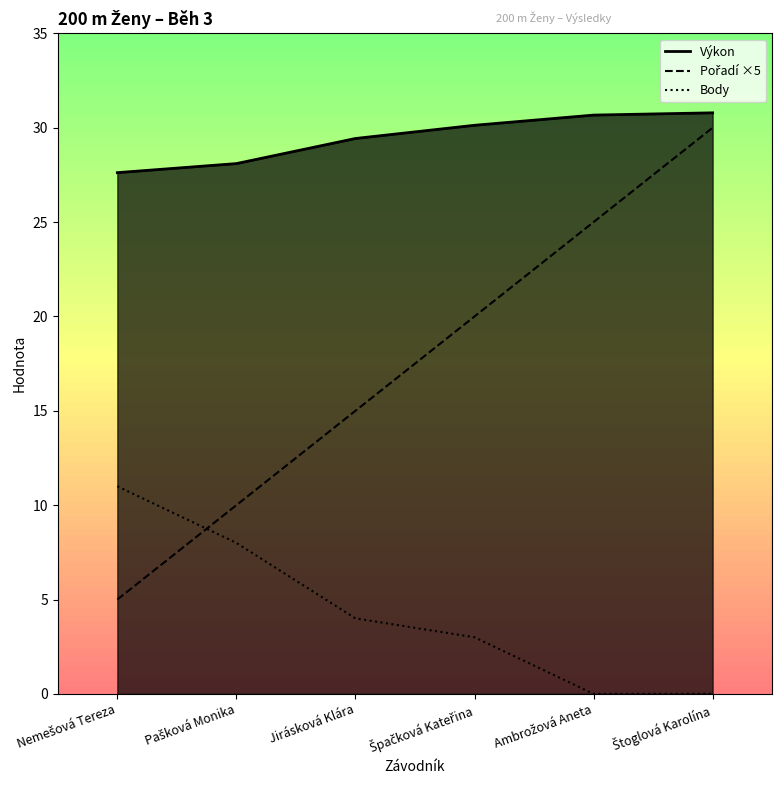

Which series has the largest range (max minus min)?

Pořadí